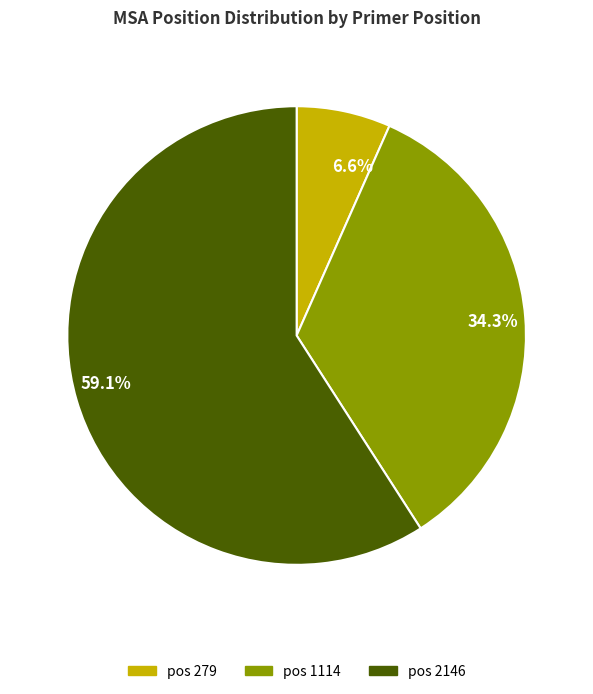

How many segments does this pie chart have?

3